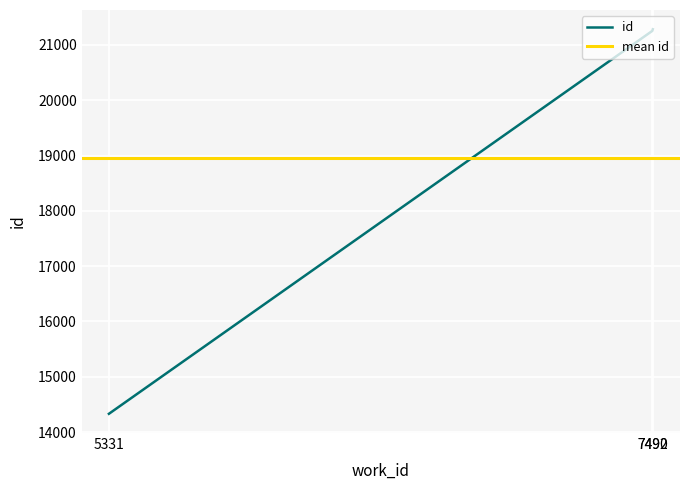

Is this an area chart (filled region under the line)?

No